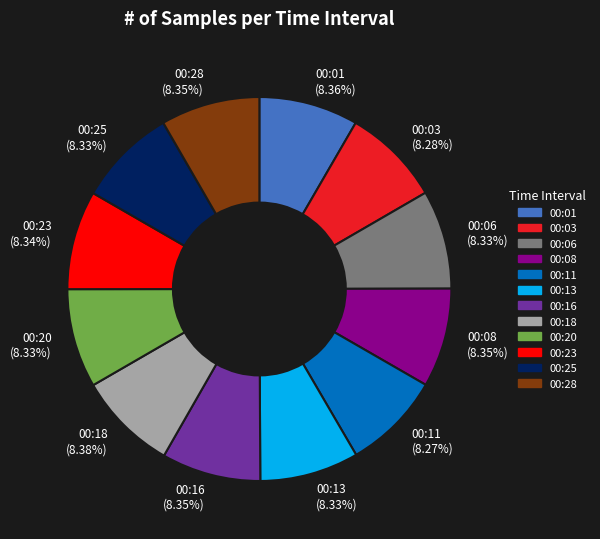

What percentage is NOT represented by 00:23?

91.7%